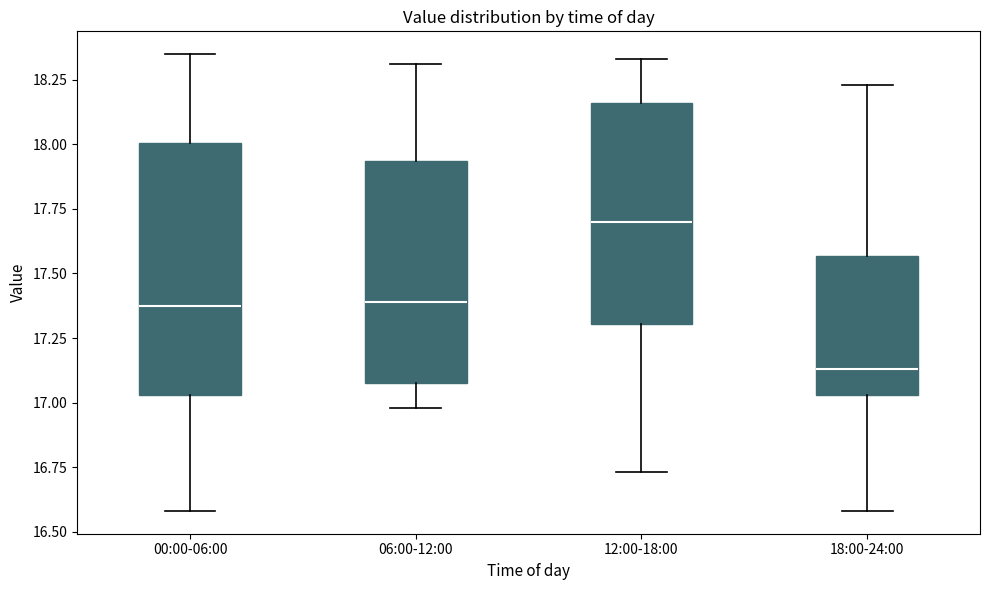

Reading left to right, read every box against the y-axis: the position of its median line, the range the box covers, and the ends of its whiskers. The values are not printed on the chart, so give them approximately, as read against the axis.

00:00-06:00: median 17.40, box 17.05 to 18.00, whiskers 16.60 to 18.35
06:00-12:00: median 17.40, box 17.10 to 17.95, whiskers 17.00 to 18.30
12:00-18:00: median 17.70, box 17.30 to 18.15, whiskers 16.75 to 18.35
18:00-24:00: median 17.15, box 17.05 to 17.55, whiskers 16.60 to 18.25